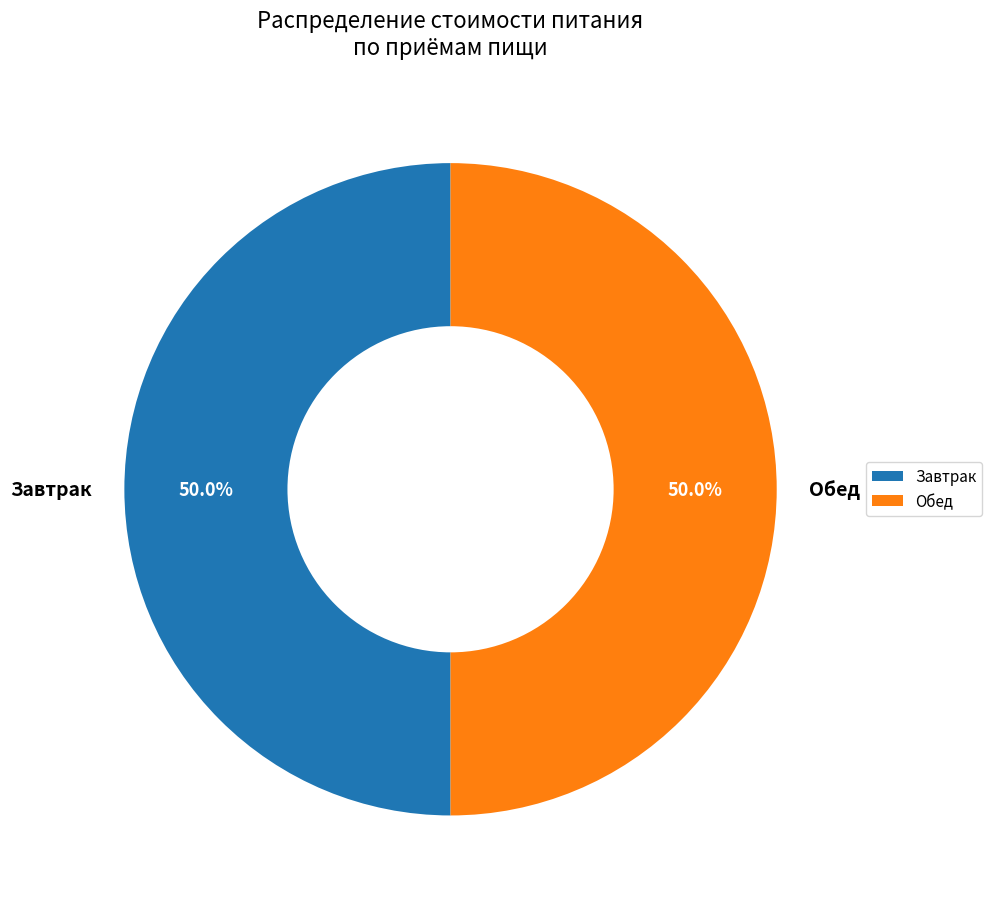

Combined, do Обед and Завтрак account for over 50%?

Yes